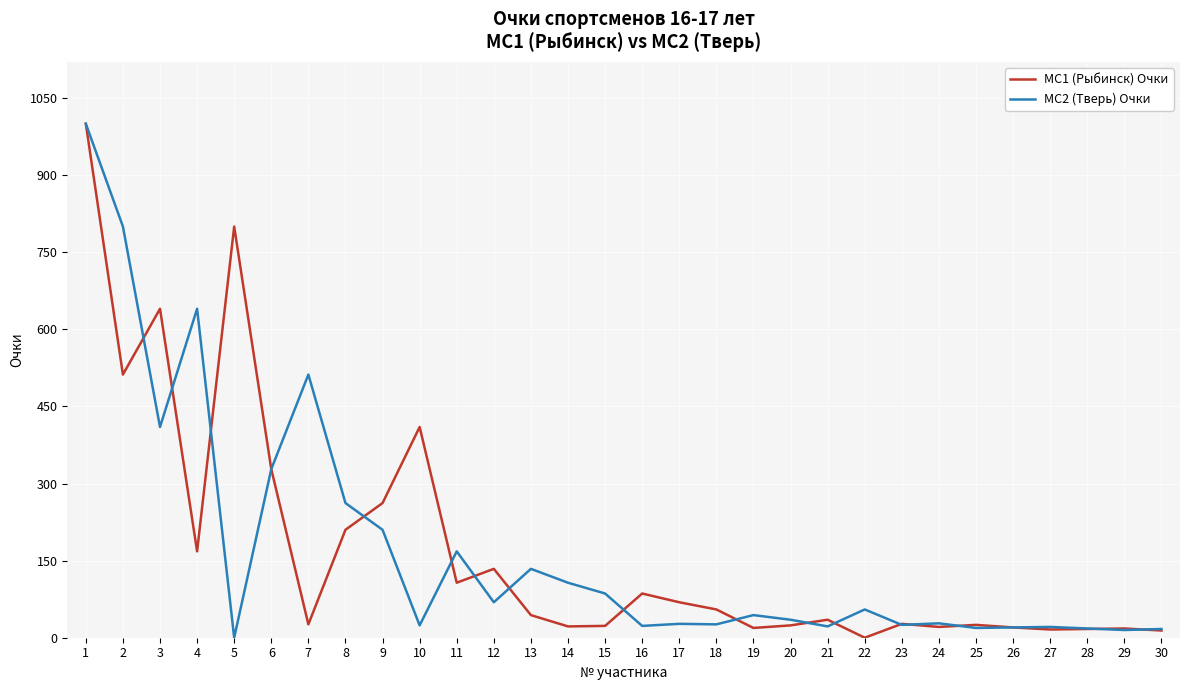

What are all the series names shown in the legend?

МС1 (Рыбинск) Очки, МС2 (Тверь) Очки